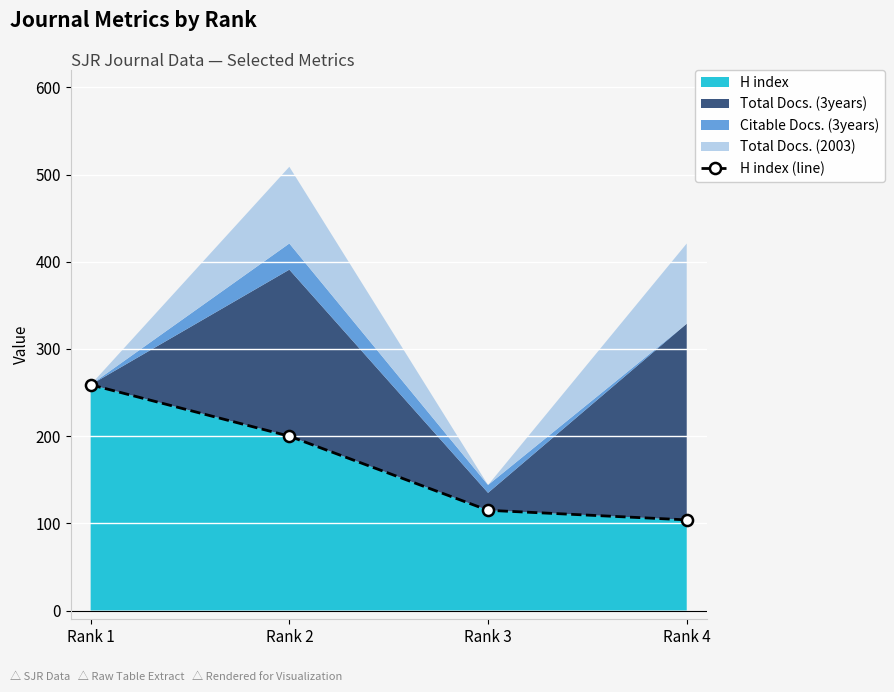

The chart shows a value of 115 at Rank 3. True or false?

True